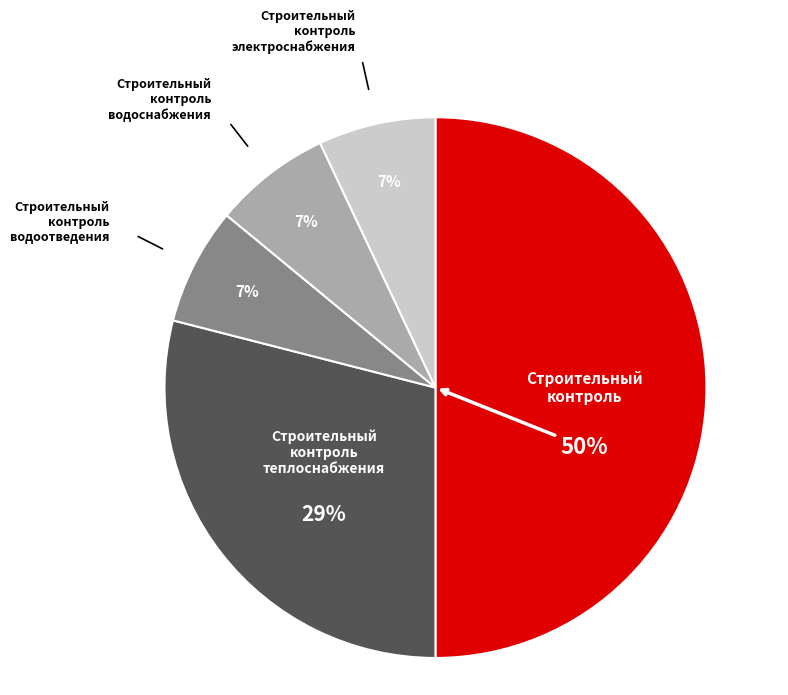

To the nearest percent, what is the average slice percentage?

20%